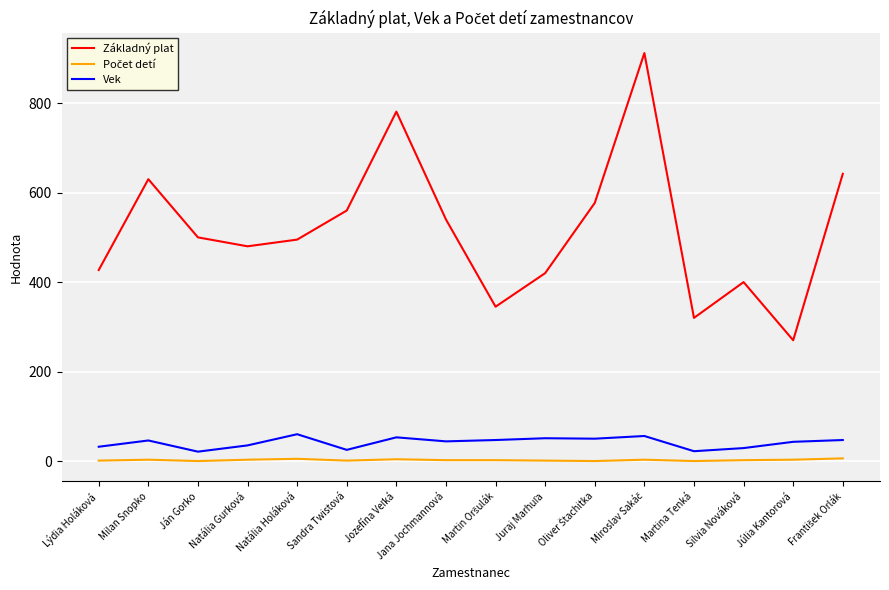

What is the sum of all Základný plat values?

8299